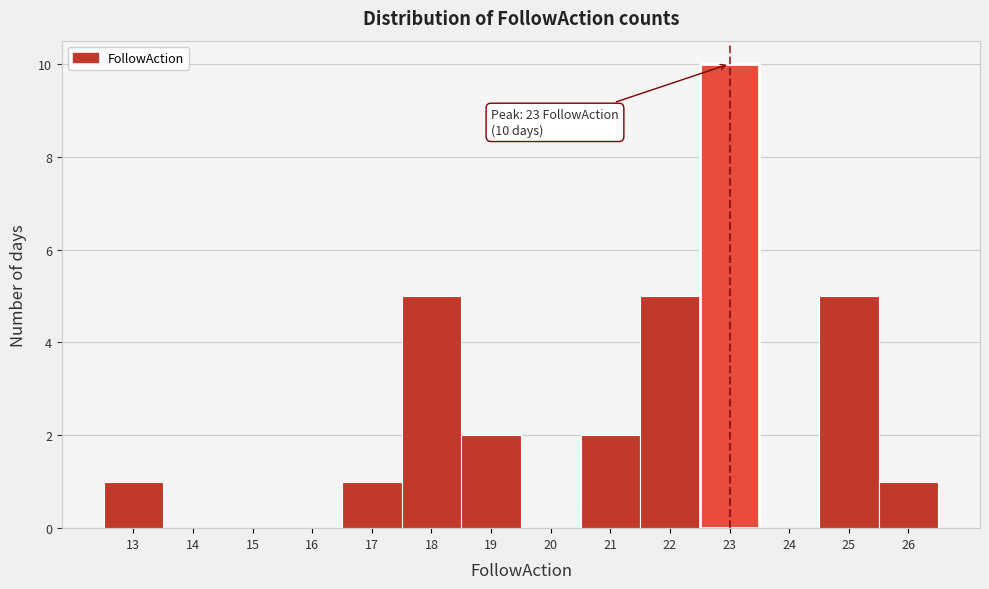

Over which range of the x-axis is the bar tallest?

22.5 to 23.5